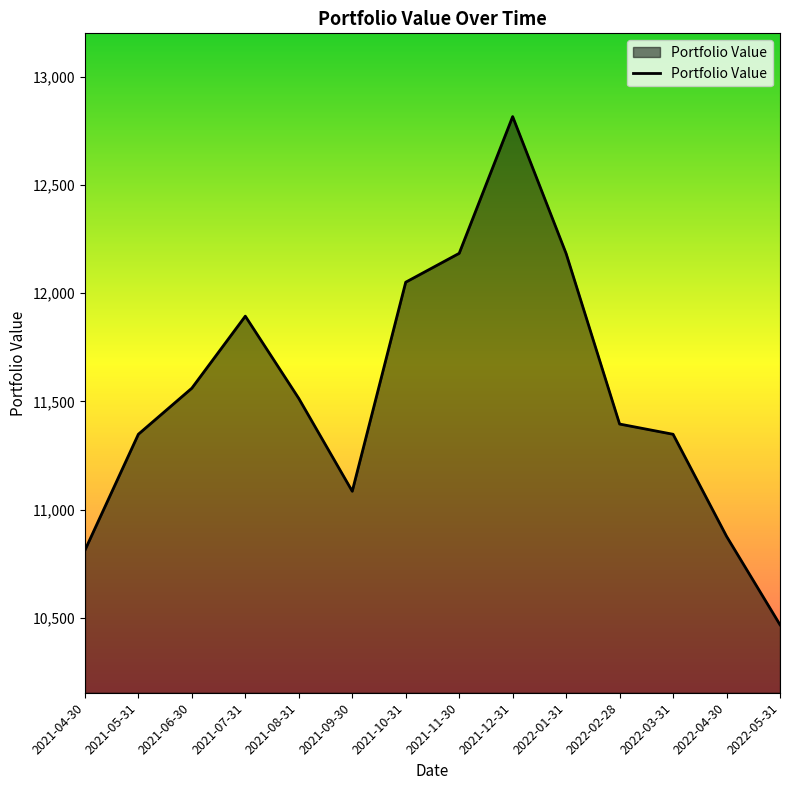

What is the difference between the maximum and minimum values?

2346.9